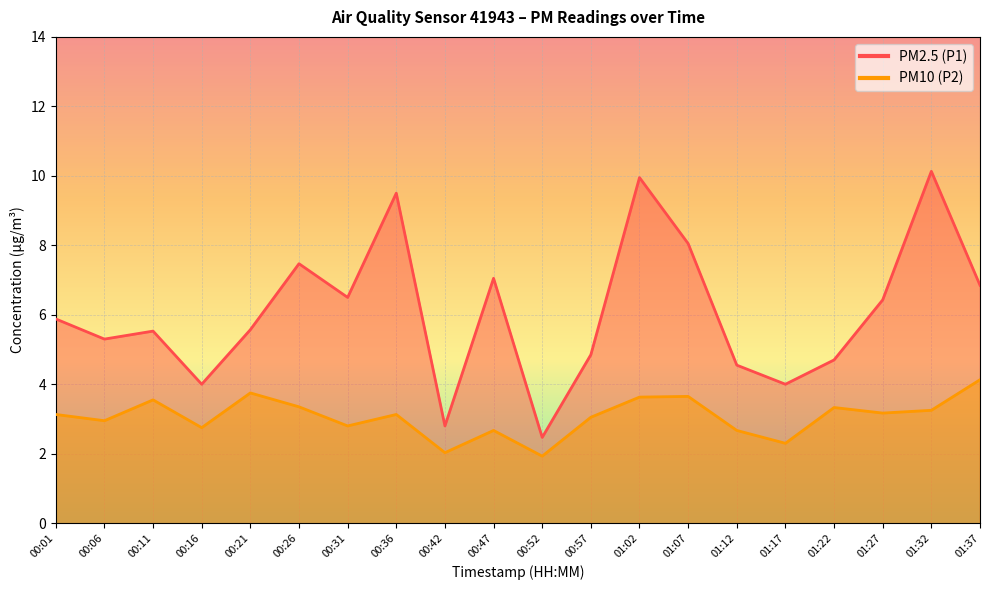

Reading left to right, what are all the values shown in this chart?

PM2.5 (P1): 5.9	5.3	5.5	4.0	5.6	7.5	6.5	9.5	2.8	7.0	2.5	4.8	9.9	8.1	4.5	4.0	4.7	6.4	10.1	6.8
PM10 (P2): 3.1	3.0	3.5	2.8	3.8	3.4	2.8	3.1	2.0	2.7	1.9	3.0	3.6	3.6	2.7	2.3	3.3	3.2	3.2	4.1